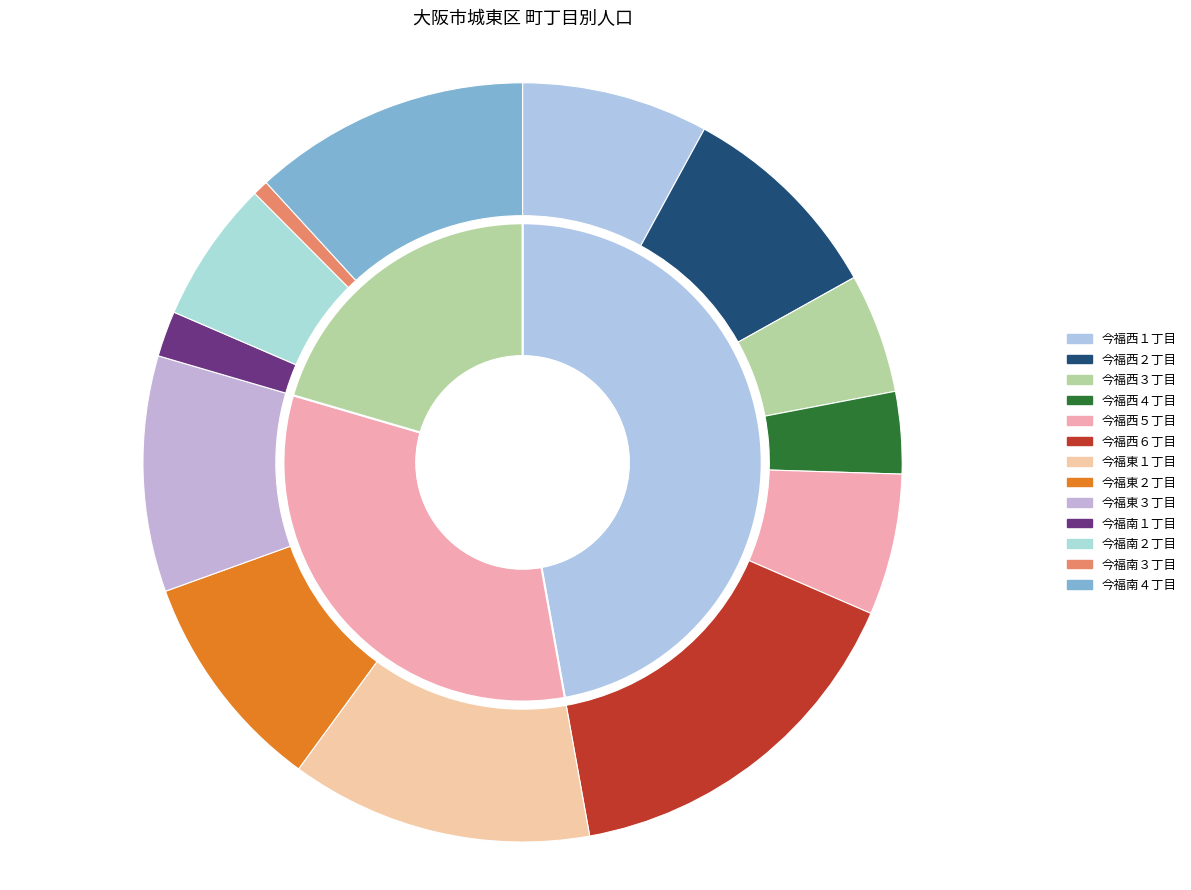

What is the largest slice in the pie chart?

今福西６丁目